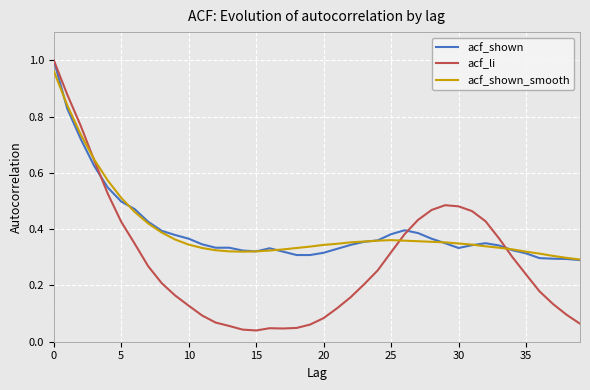

Which series ends up on top after the final intersection of acf_shown and acf_li?

acf_shown